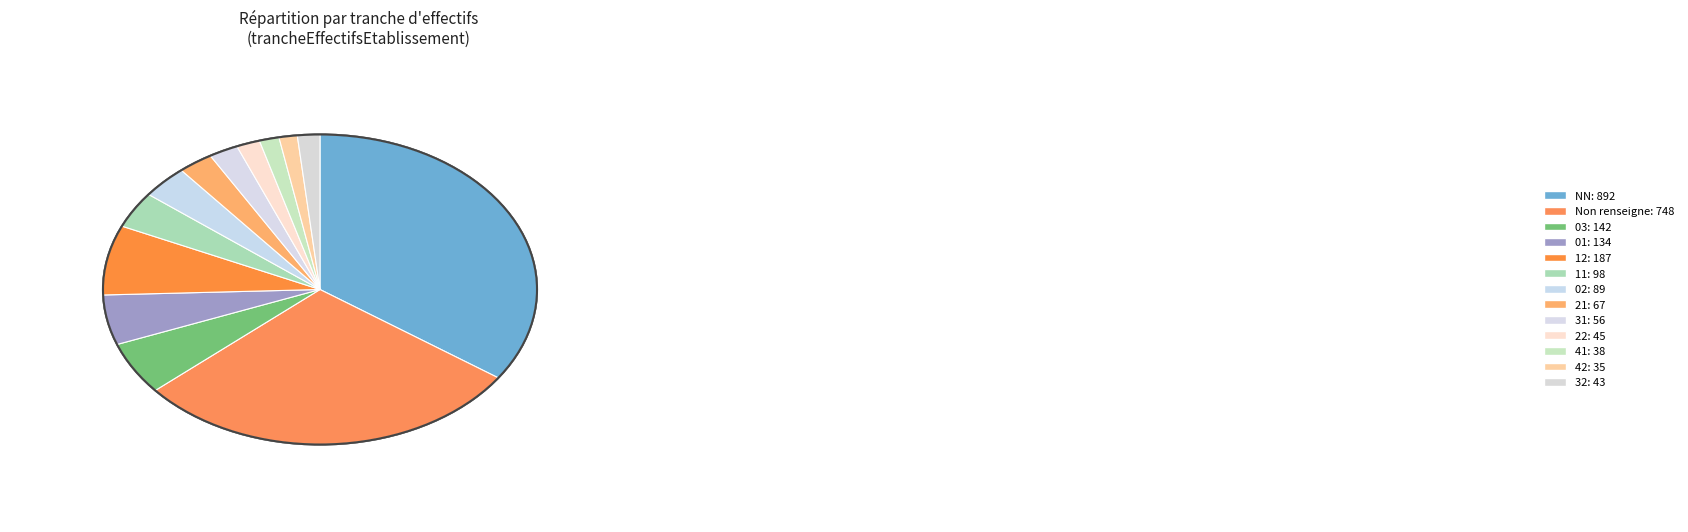

To the nearest percent, what portion does 32 represent?

2%